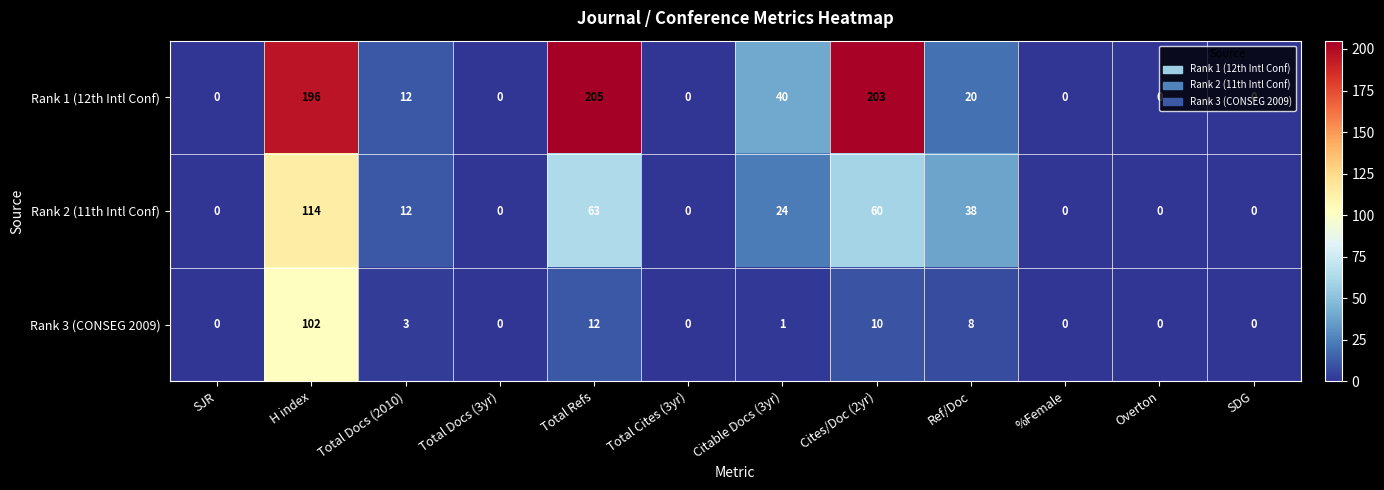

At which category does the chart reach its peak across all series?

Total Refs